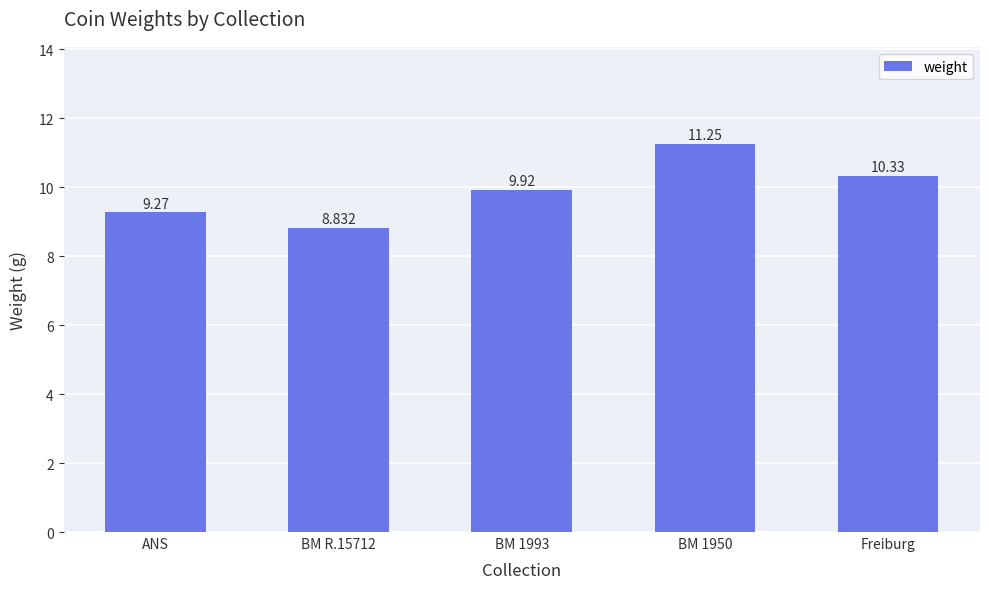

Rank the categories by value from highest to lowest.

BM 1950, Freiburg, BM 1993, ANS, BM R.15712